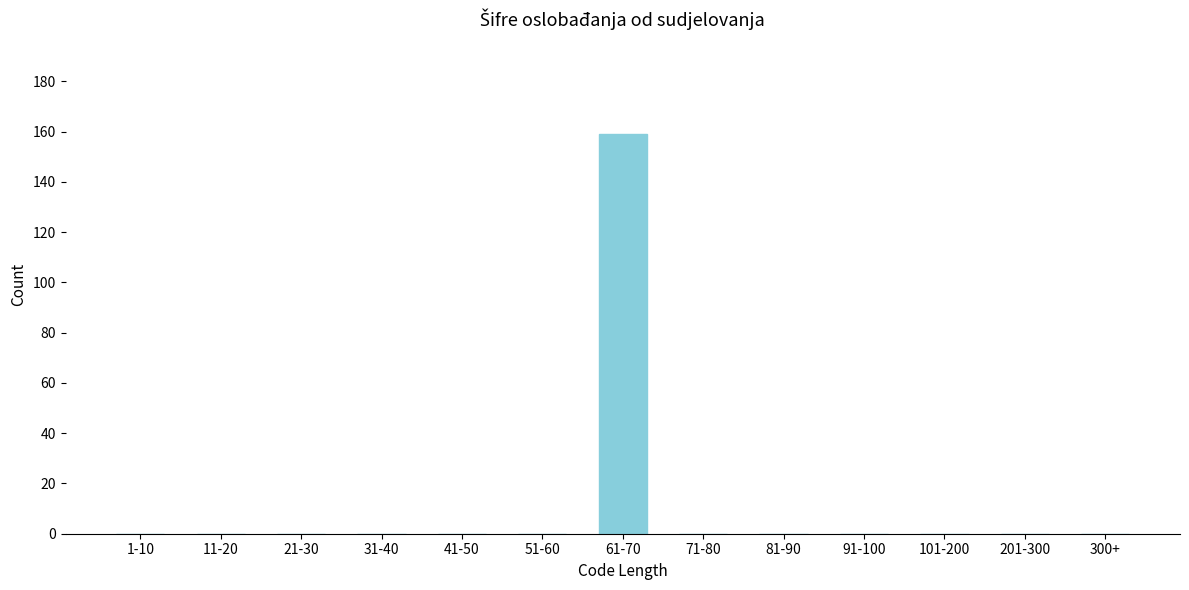

Reading right to left, transcribe all the data shown in this chart.

300+=0	201-300=0	101-200=0	91-100=0	81-90=0	71-80=0	61-70=159	51-60=0	41-50=0	31-40=0	21-30=0	11-20=0	1-10=0